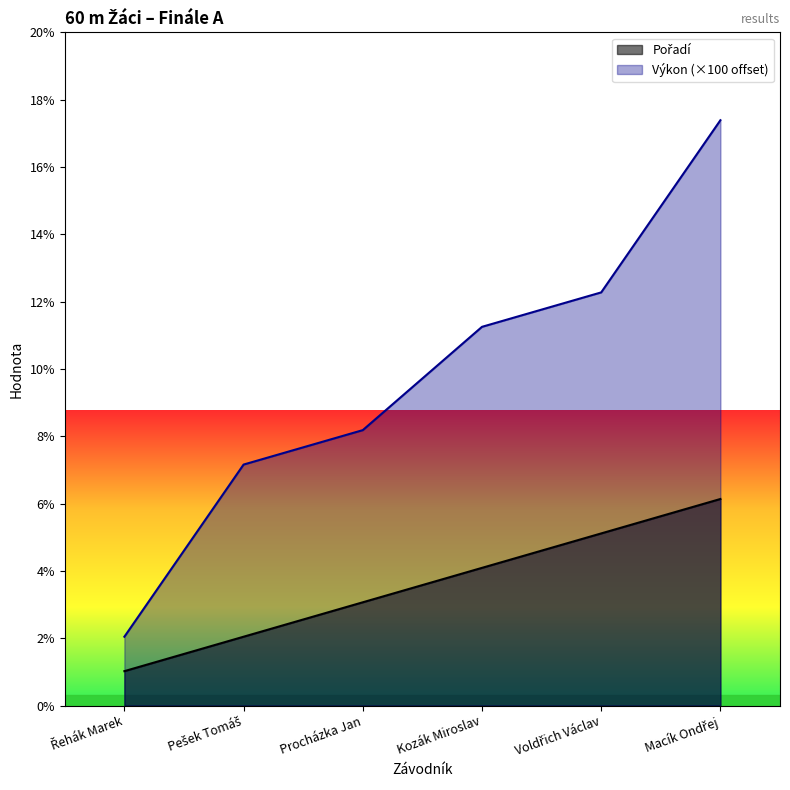

What is the value of the Pořadí point at the 4th from the left?

4.0